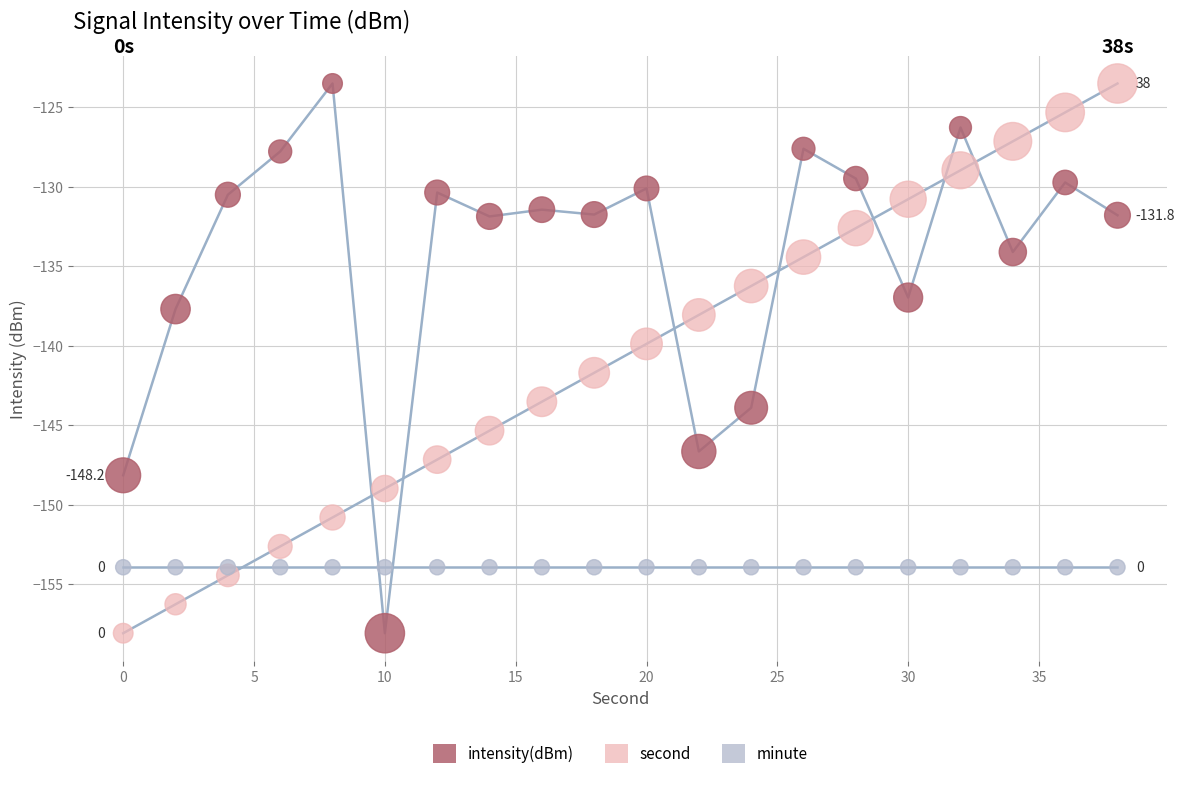

Which series reaches the minimum Y coordinate?

intensity(dBm)